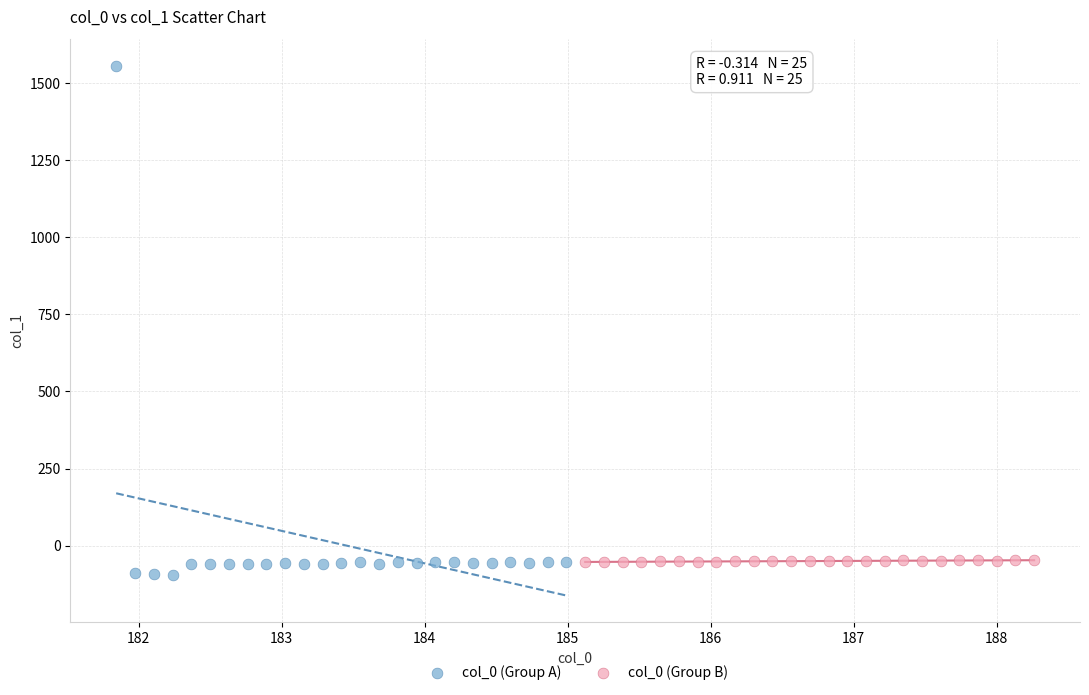

What are all the series names shown in the legend?

col_0 (Group A), col_0 (Group B)